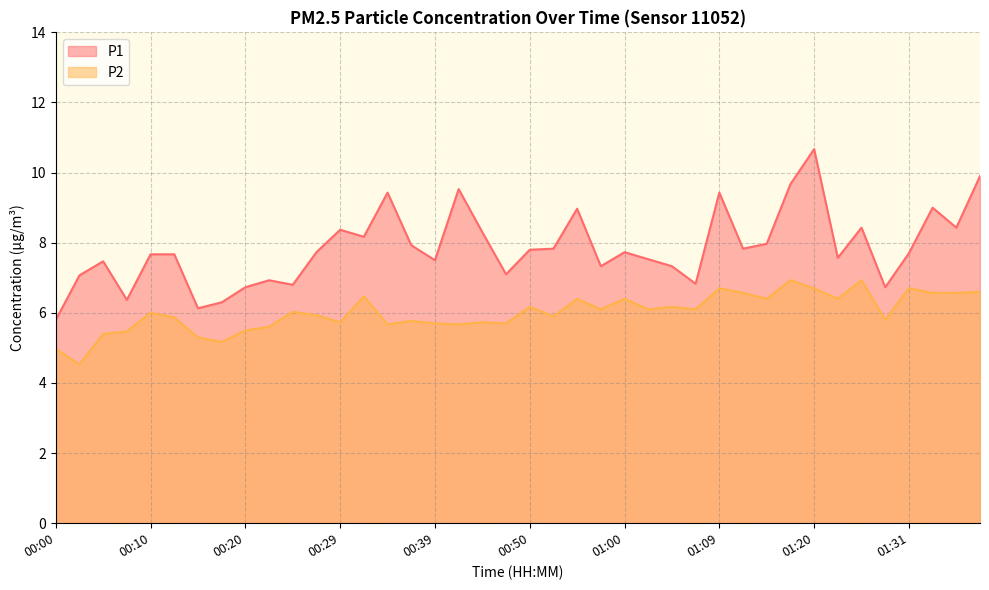

What is the average value of the P2 series?

6.0